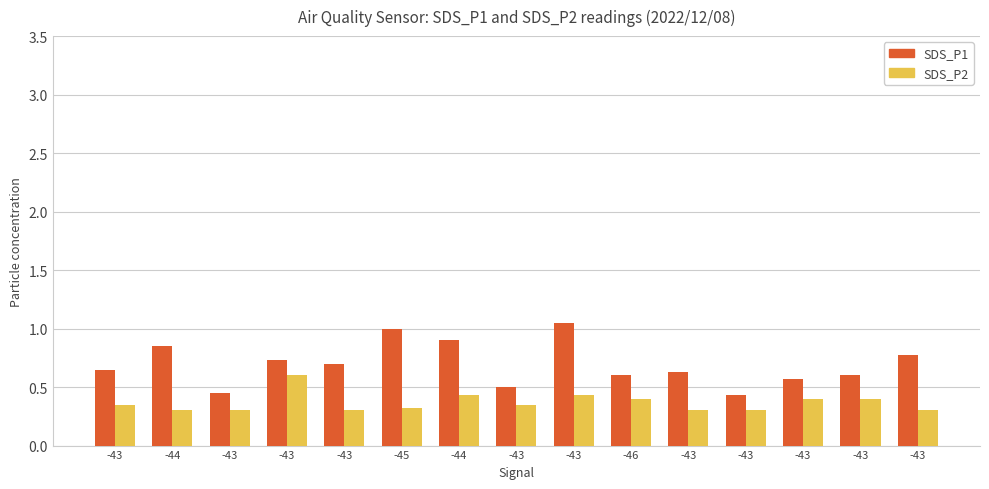

True or false: SDS_P1 has a value of 0.7 at -43.

True